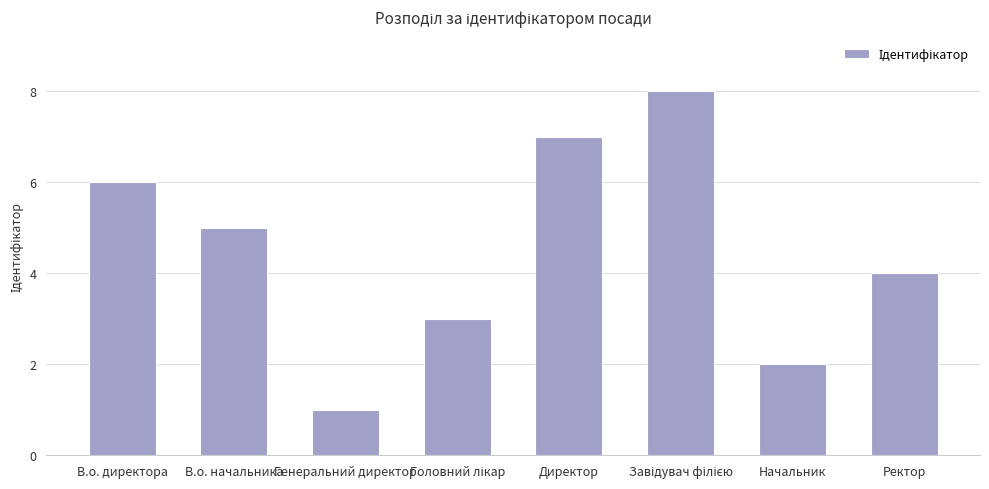

What is the label of the 4th bar from the right?

Директор